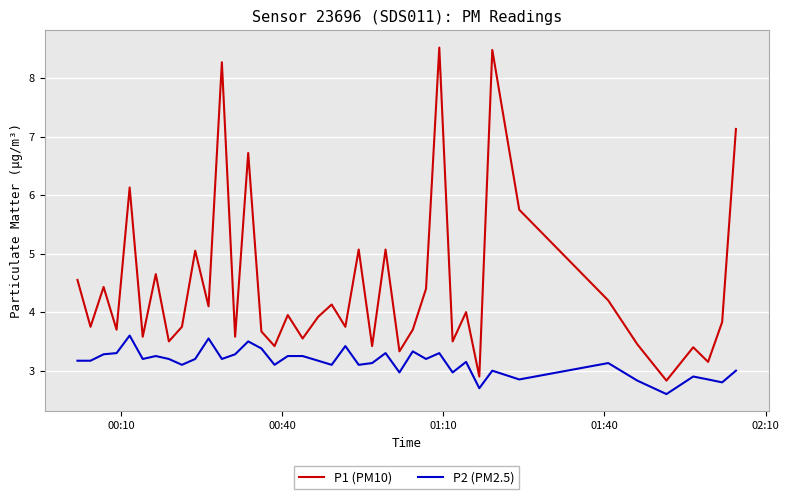

What are all the series names shown in the legend?

P1 (PM10), P2 (PM2.5)